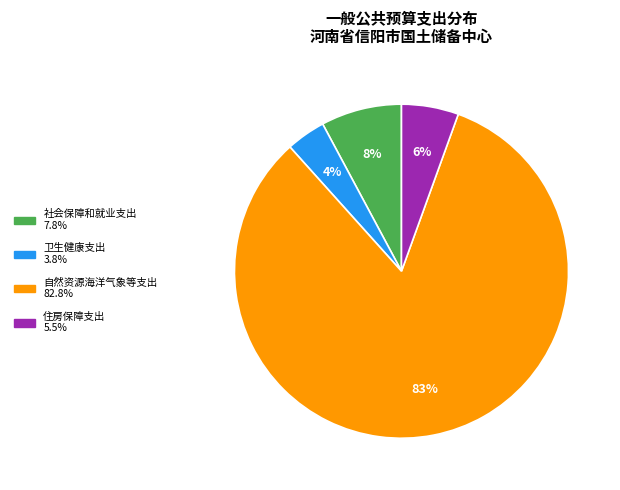

Is the sum of 社会保障和就业支出 and 自然资源海洋气象等支出 greater than half?

Yes